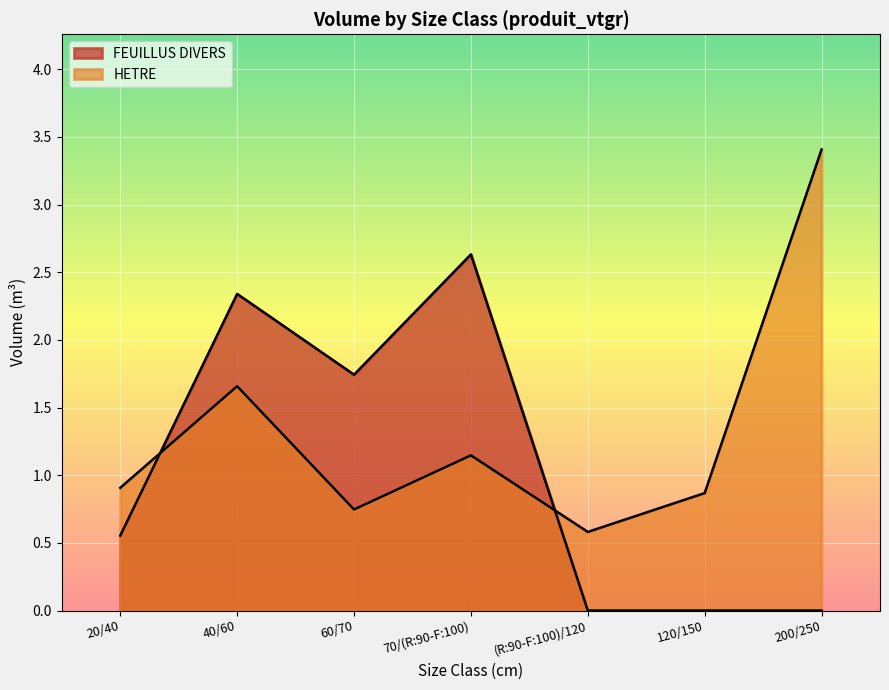

What is the approximate value at 20/40?

0.9